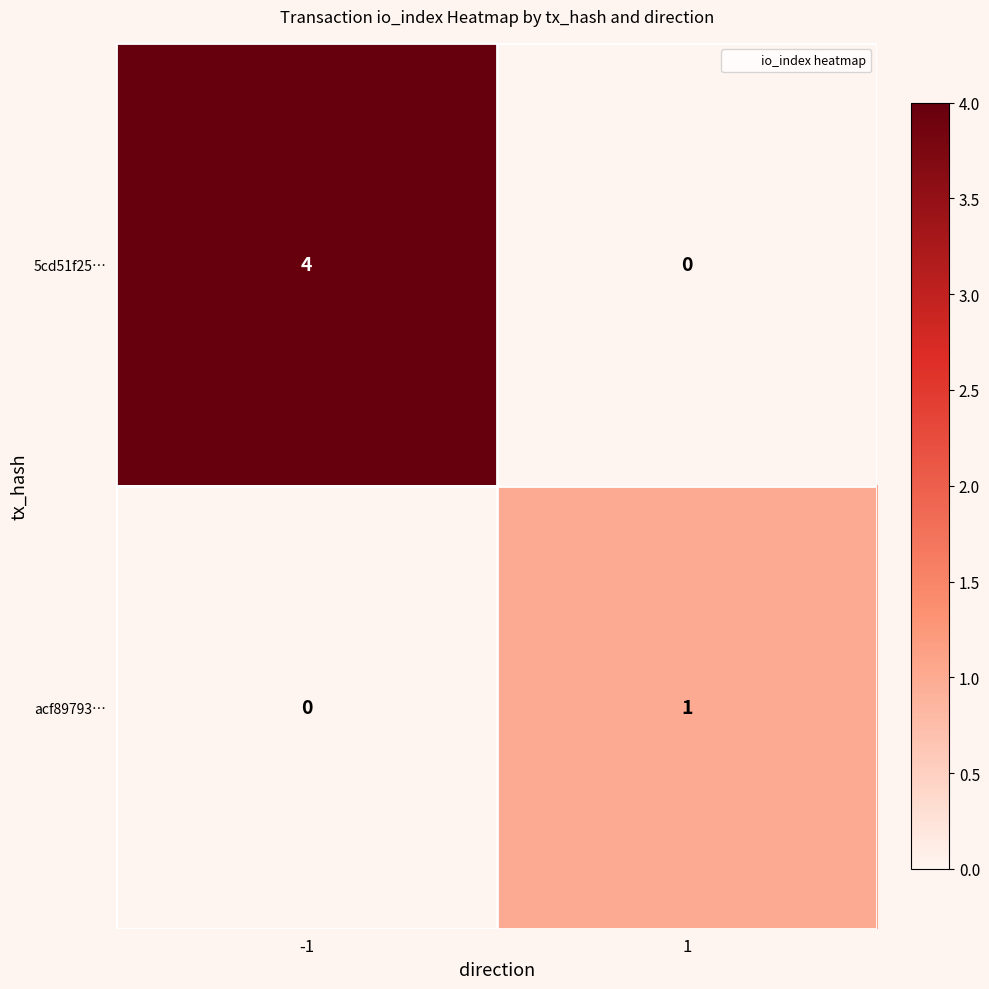

Between -1 and 1, which series saw the biggest shift?

5cd51f25…